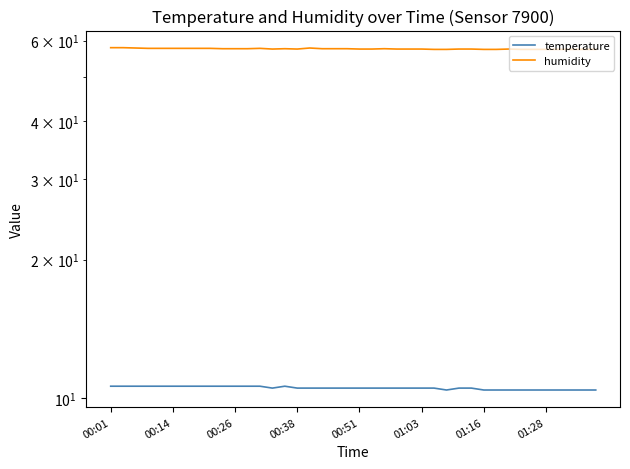

True or false: temperature and humidity intersect in this chart.

False